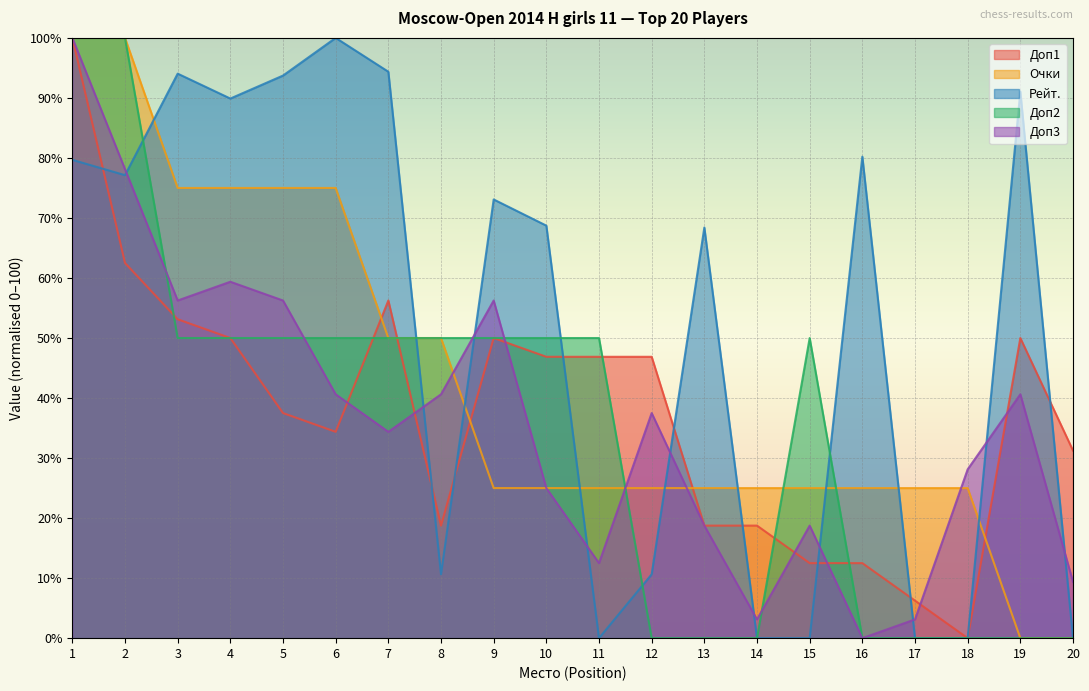

Between 5 and 20, which series saw the biggest shift?

Рейт.